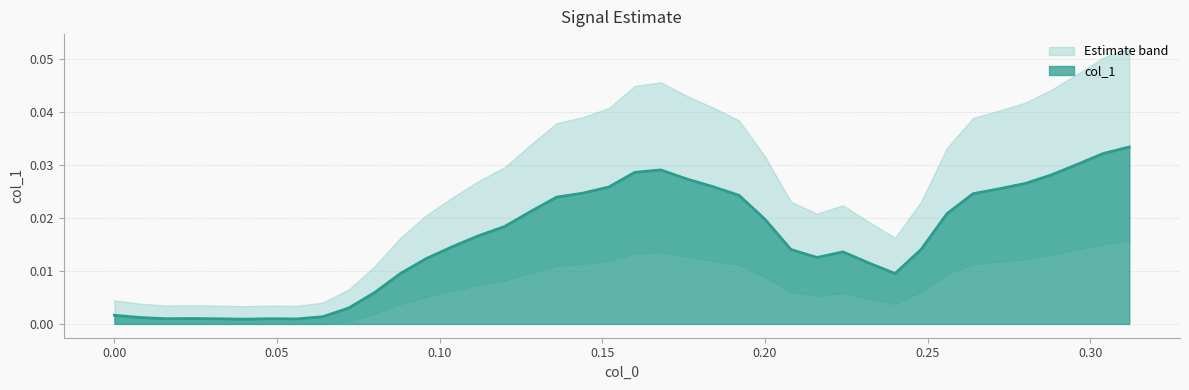

Does the chart display data point markers on the line(s)?

No